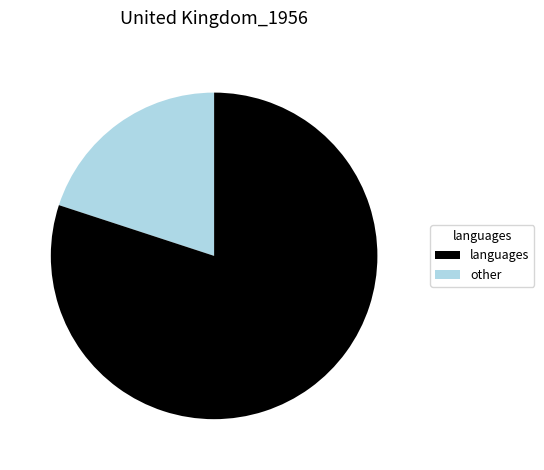

Does any single category account for the majority?

Yes